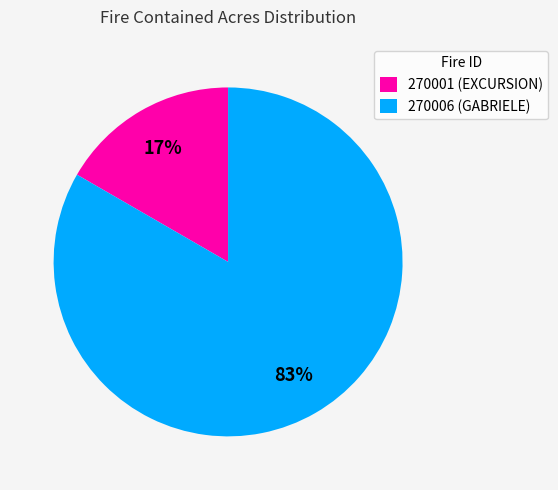

To the nearest percent, what is the combined percentage of 270001 (EXCURSION) and 270006 (GABRIELE)?

100%